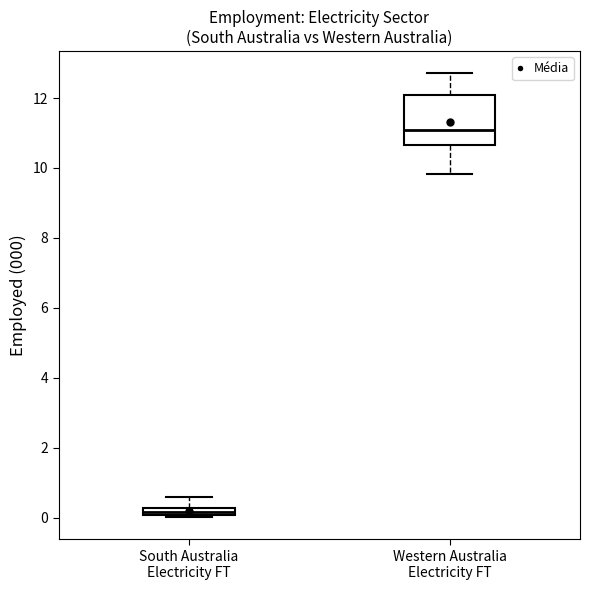

Where does the lower whisker of the box for Western Australia Electricity FT end on the y-axis? The values are not printed on the chart, so give them approximately, as read against the axis.

9.8